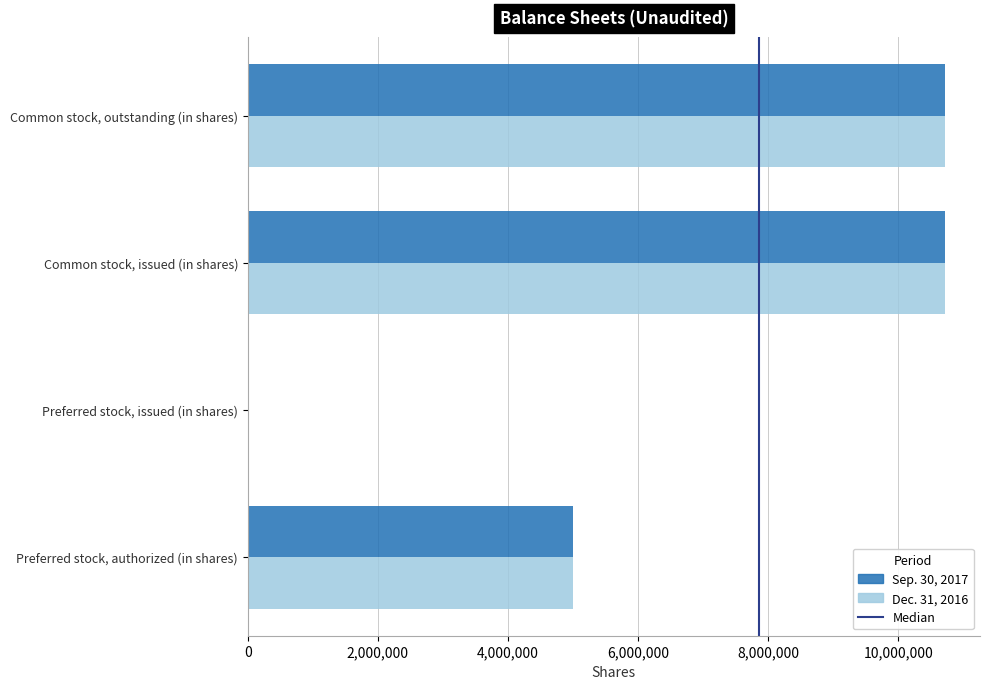

The value of Sep. 30, 2017 at Preferred stock, issued (in shares) is 0. True or false?

True